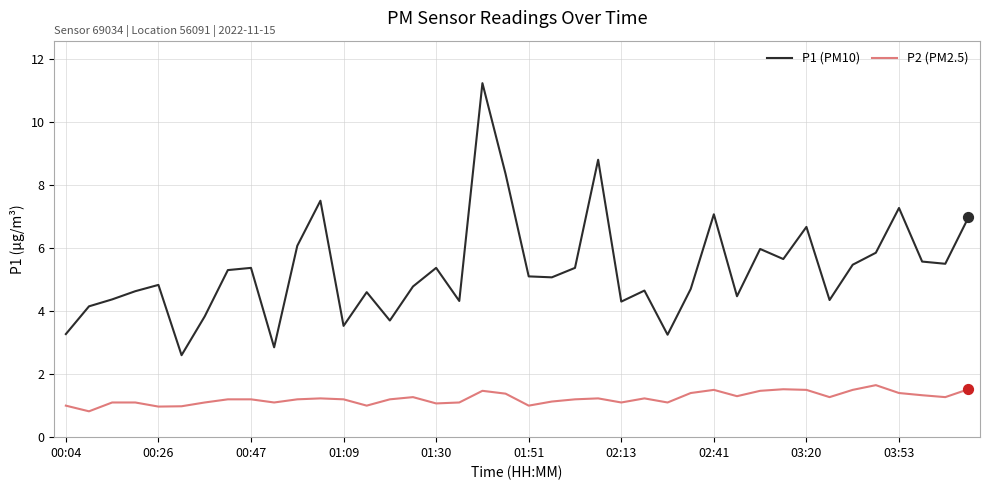

Which series has the largest total across all categories?

P1 (PM10)